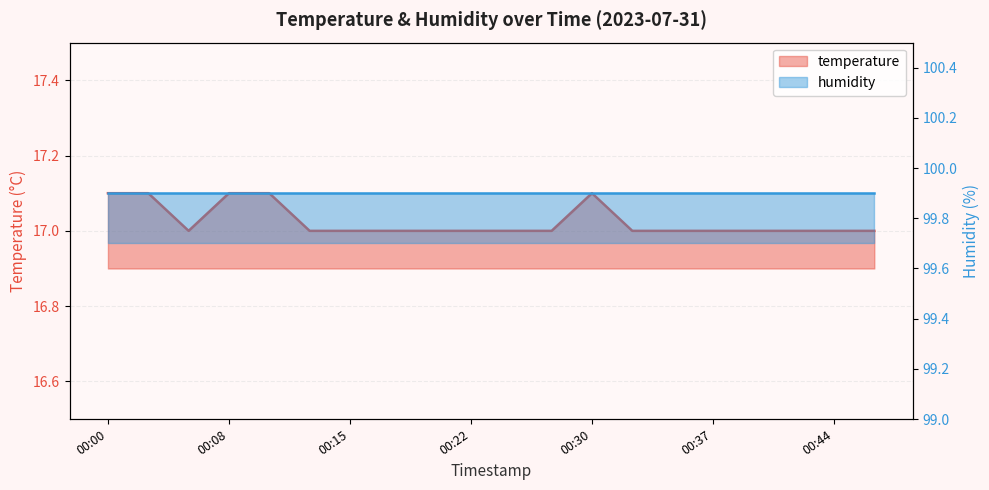

Is it true that the value at 00:17 is 17.0?

True